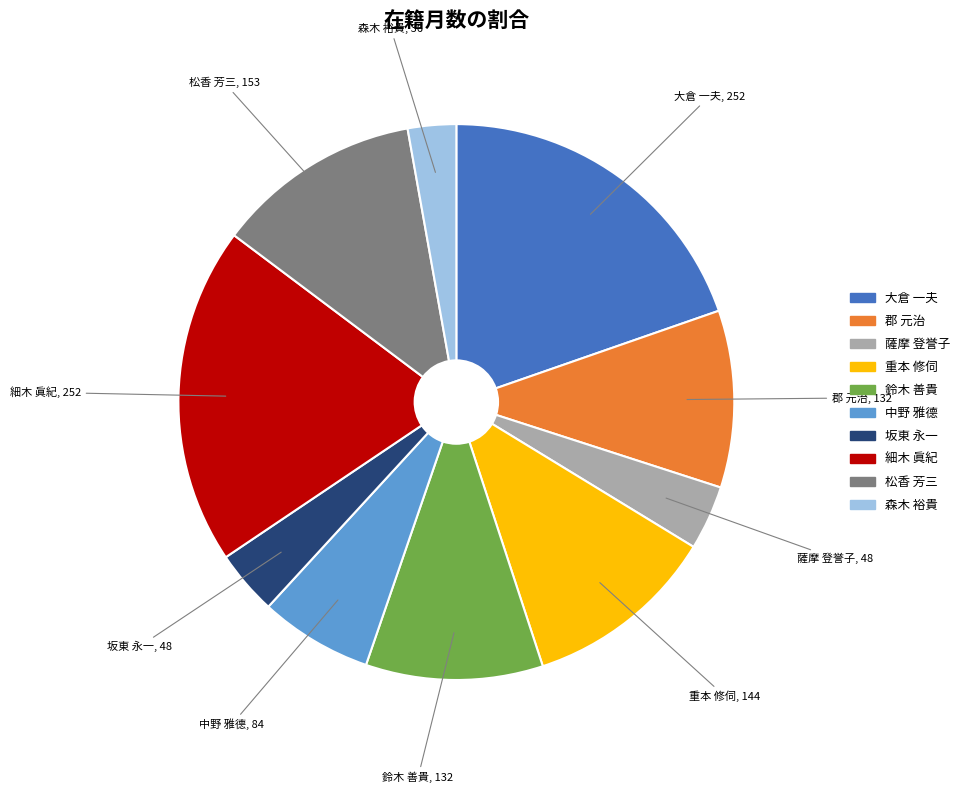

Which has a higher value, 重本 修伺 or 鈴木 善貴?

重本 修伺